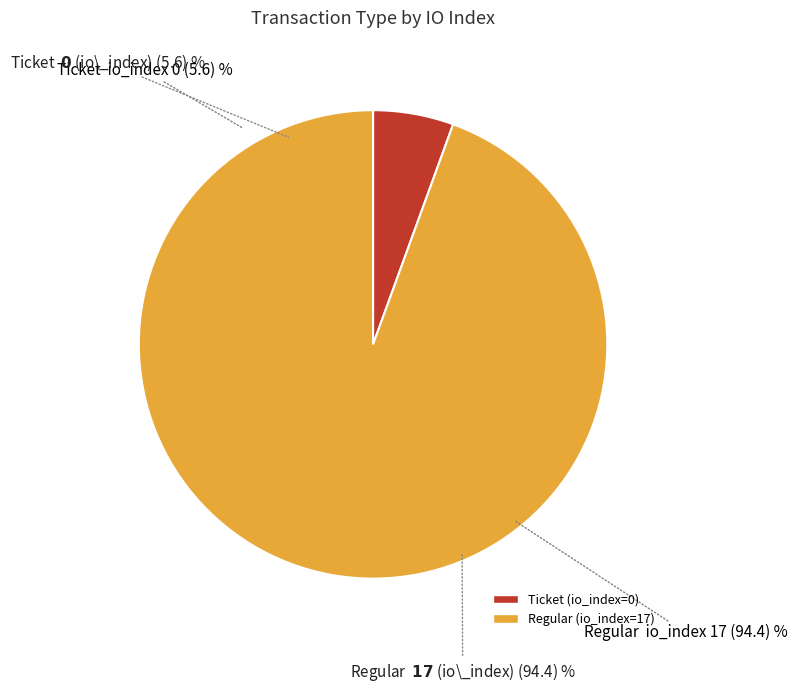

Do Regular (io_index=17) and Ticket (io_index=0) together represent more than half of the pie?

Yes